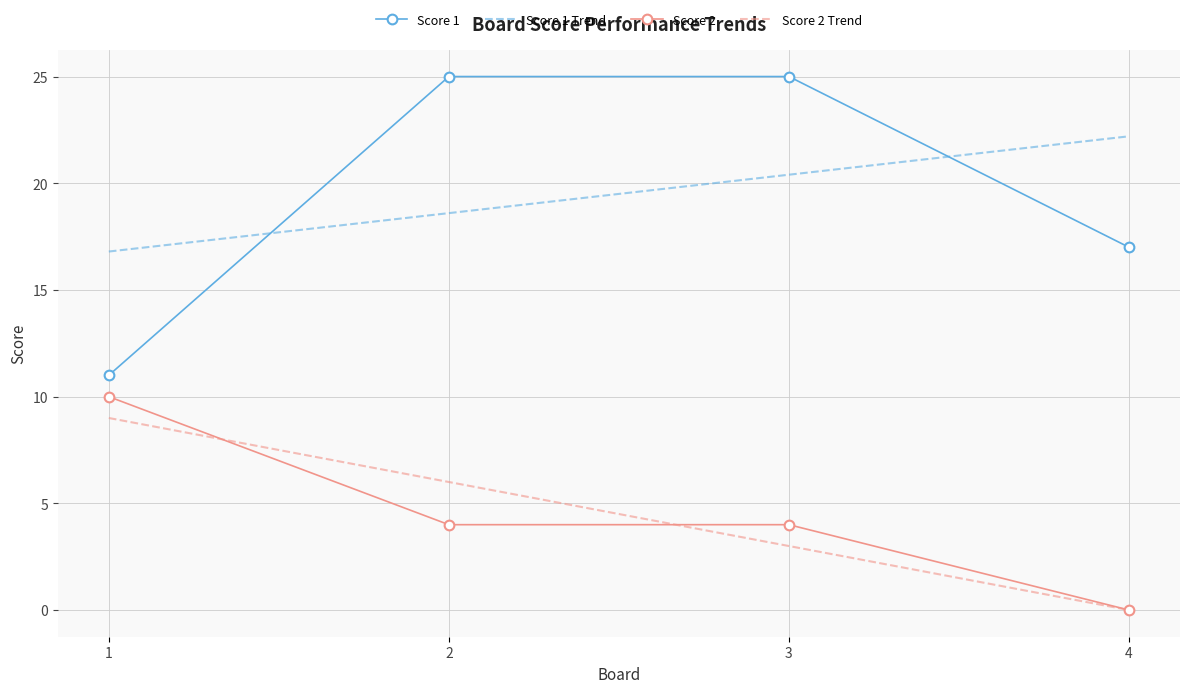

True or false: Score 2 has more than 1 interior local peaks.

False